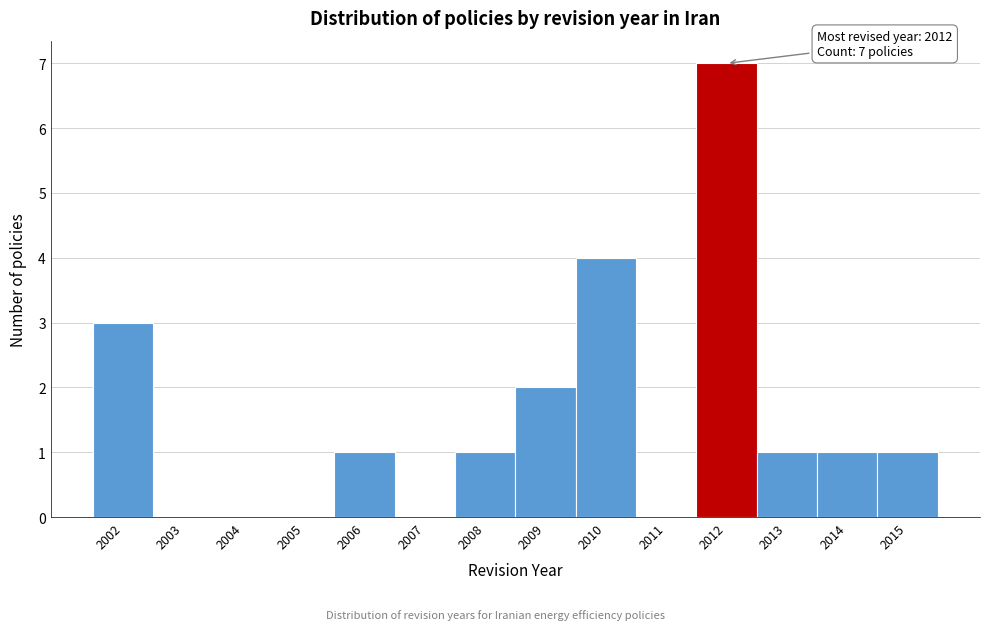

Over which range of the x-axis is the bar tallest?

2011.5 to 2012.5